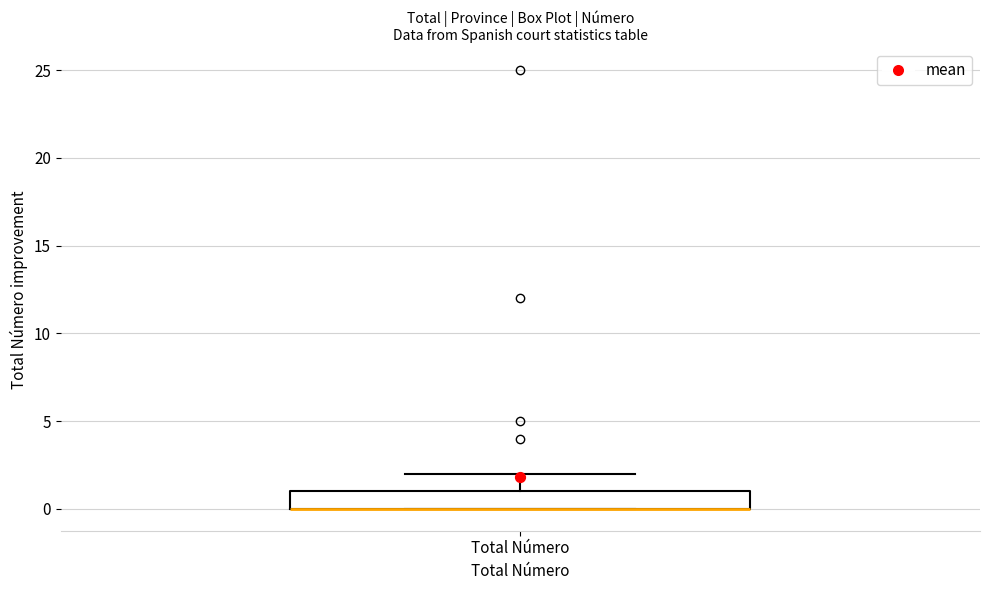

Where does the upper whisker of the box for Total Número end on the y-axis? The values are not printed on the chart, so give them approximately, as read against the axis.

2